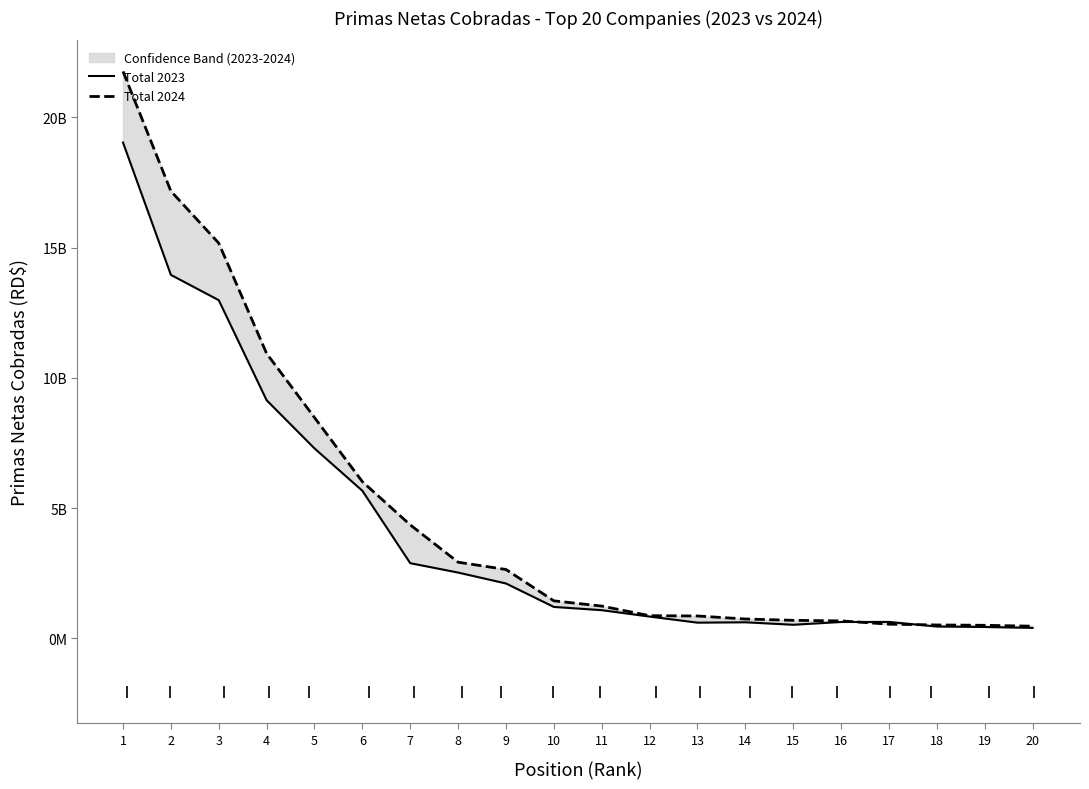

Is it true that Total 2023 equals 917295082.9 at 13?

False